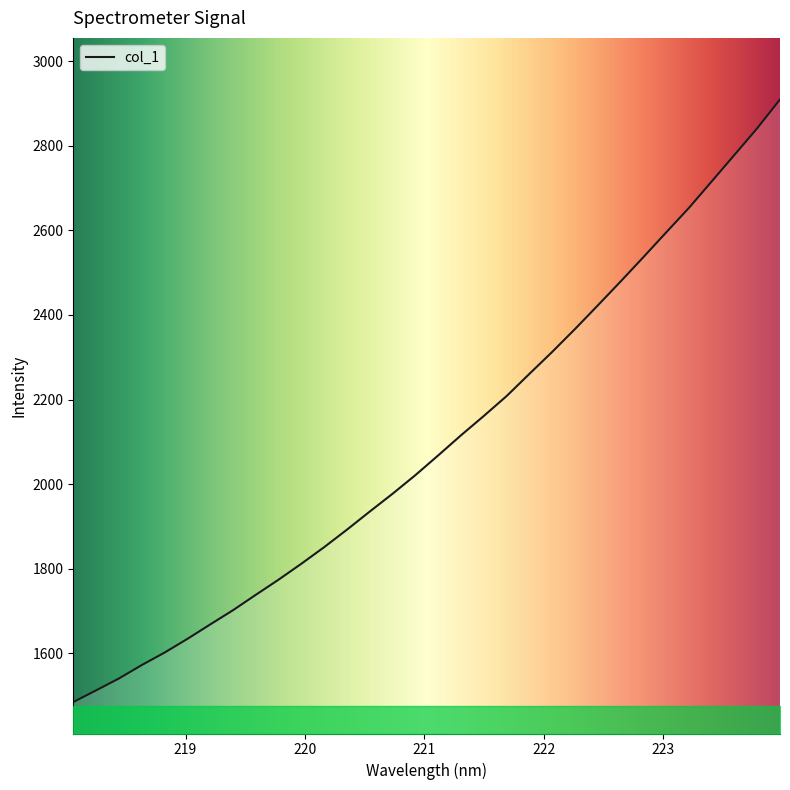

Does the chart display data point markers on the line(s)?

No